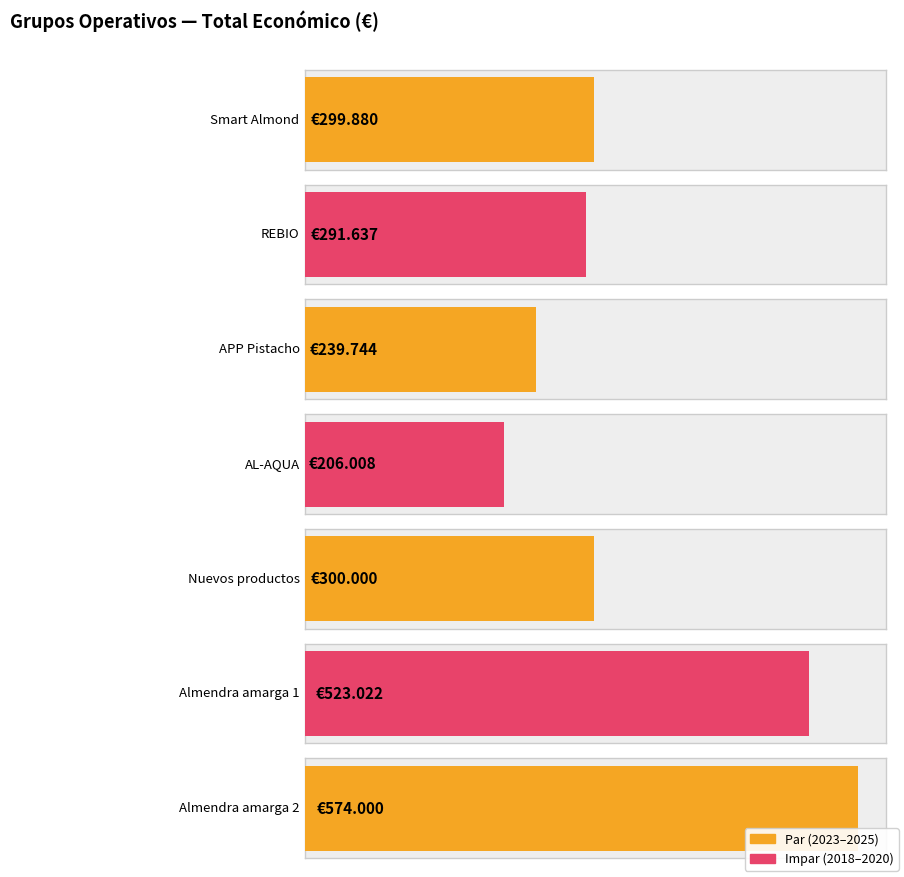

What is the smallest value displayed?

206008